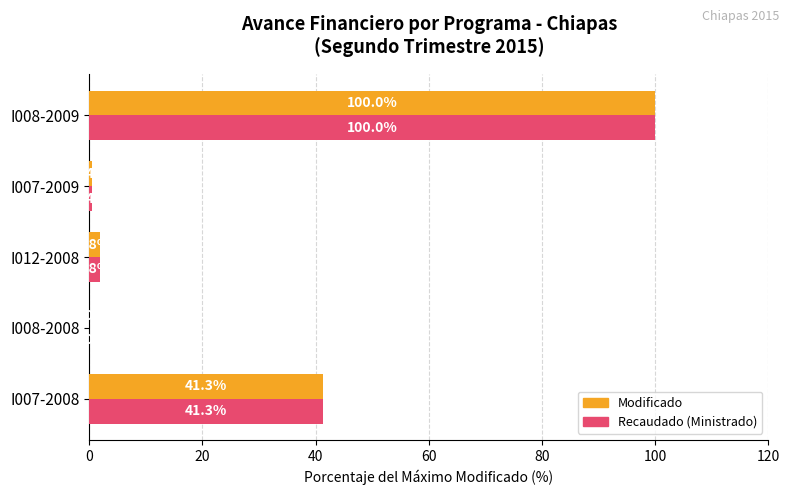

At which category is the sum across all series the highest?

I008-2009